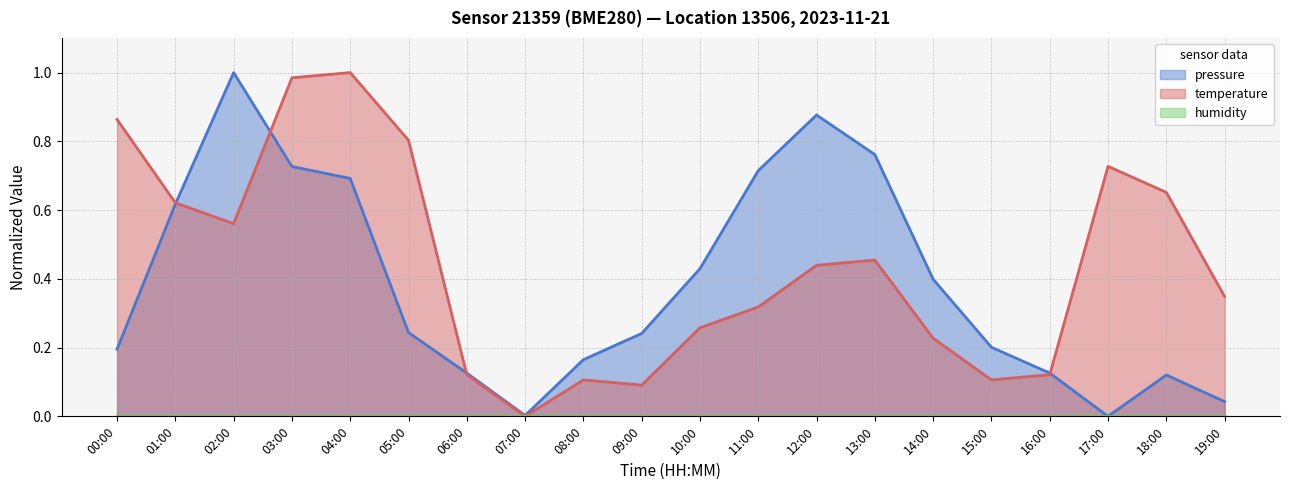

What is the label of the 5th point from the right?

15:00